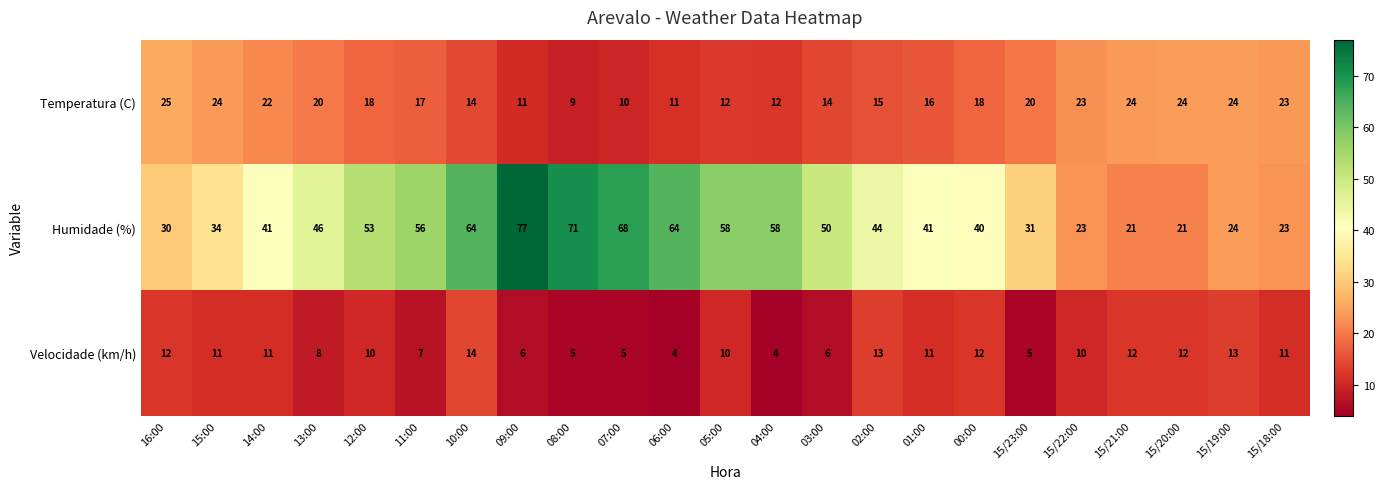

At which category is the sum across all series the highest?

09:00